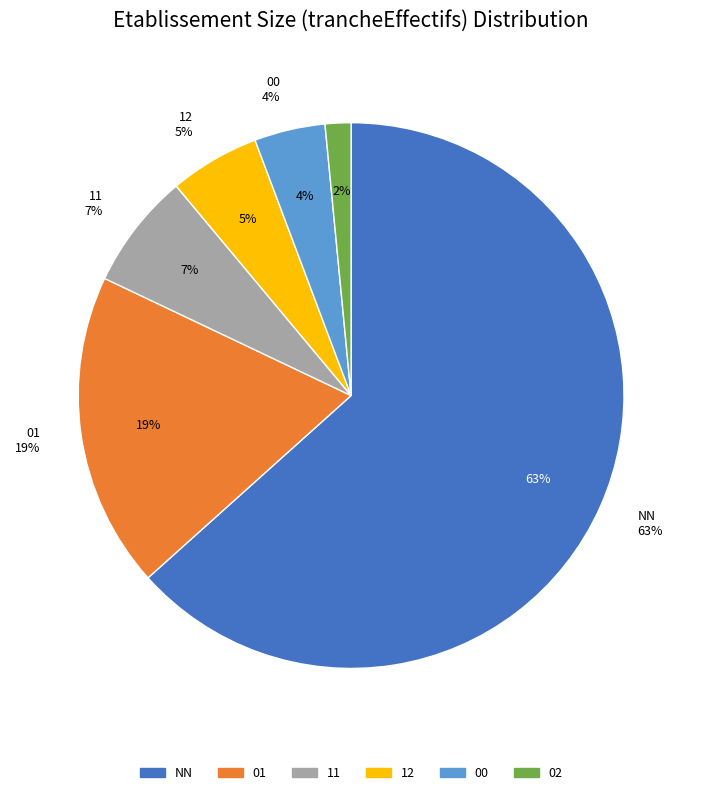

True or false: 02 accounts for 2% of the total.

True